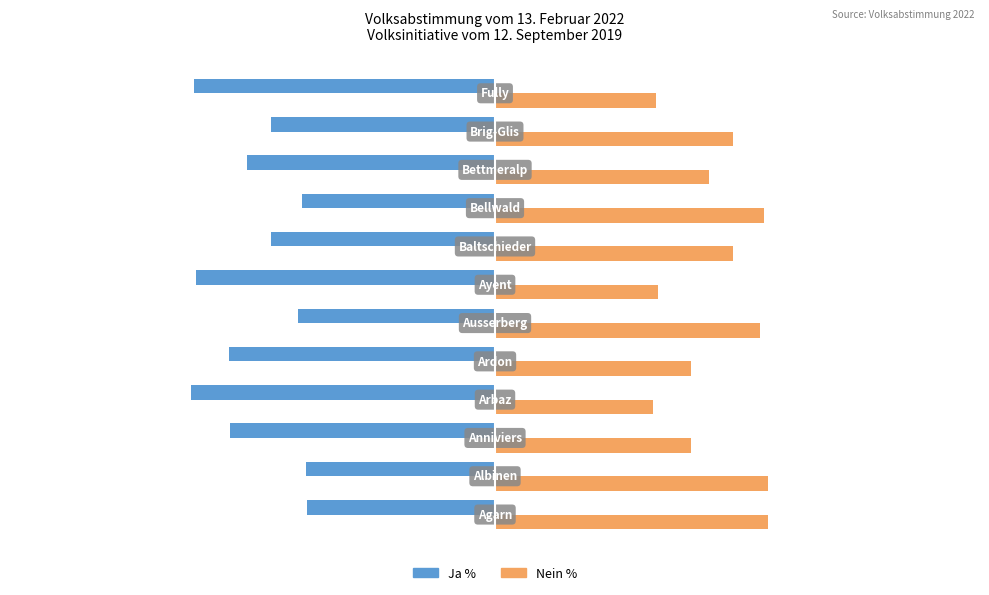

List the series in order of their peak value, lowest first.

Ja %, Nein %